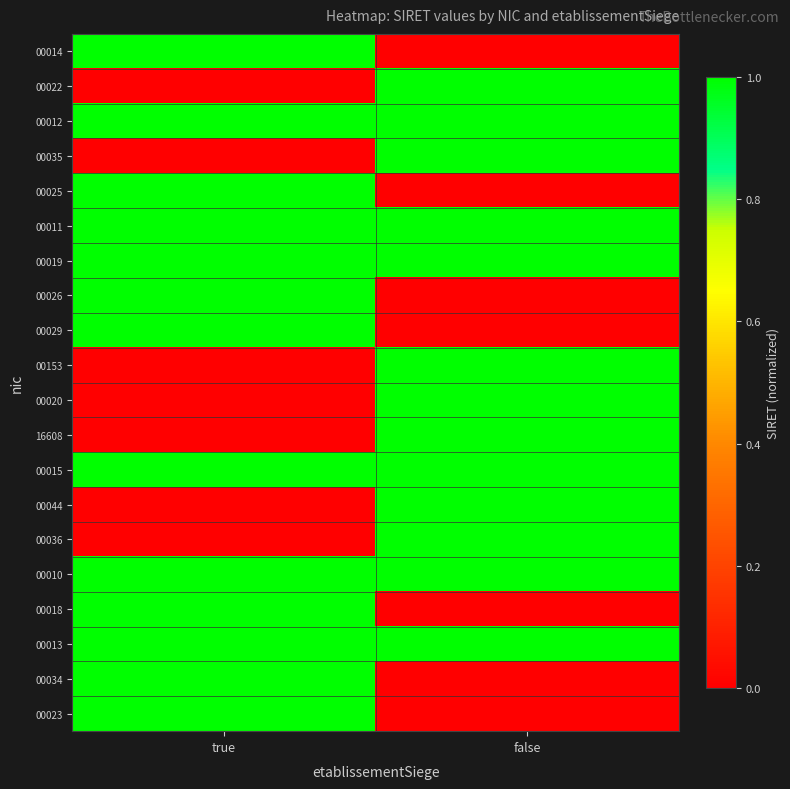

Reading right to left, what are all the values shown in this chart?

00014: false=0.0	true=216.2
00022: false=216.2	true=0.0
00012: false=394.3	true=266.2
00035: false=303.8	true=0.0
00025: false=0.0	true=307.3
00011: false=317.5	true=315.3
00019: false=316.8	true=354.1
00026: false=0.0	true=317.4
00029: false=0.0	true=317.5
00153: false=318.0	true=0.0
00020: false=318.6	true=0.0
16608: false=338.3	true=0.0
00015: false=351.3	true=384.7
00044: false=324.5	true=0.0
00036: false=379.6	true=0.0
00010: false=357.1	true=382.1
00018: false=0.0	true=387.7
00013: false=357.1	true=366.1
00034: false=0.0	true=371.1
00023: false=0.0	true=371.1